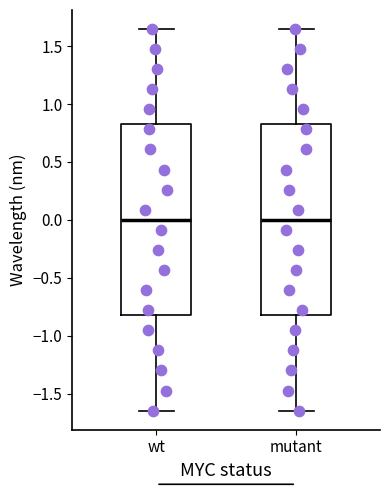

Where is the lower edge of the box for wt on the y-axis? The values are not printed on the chart, so give them approximately, as read against the axis.

-0.80